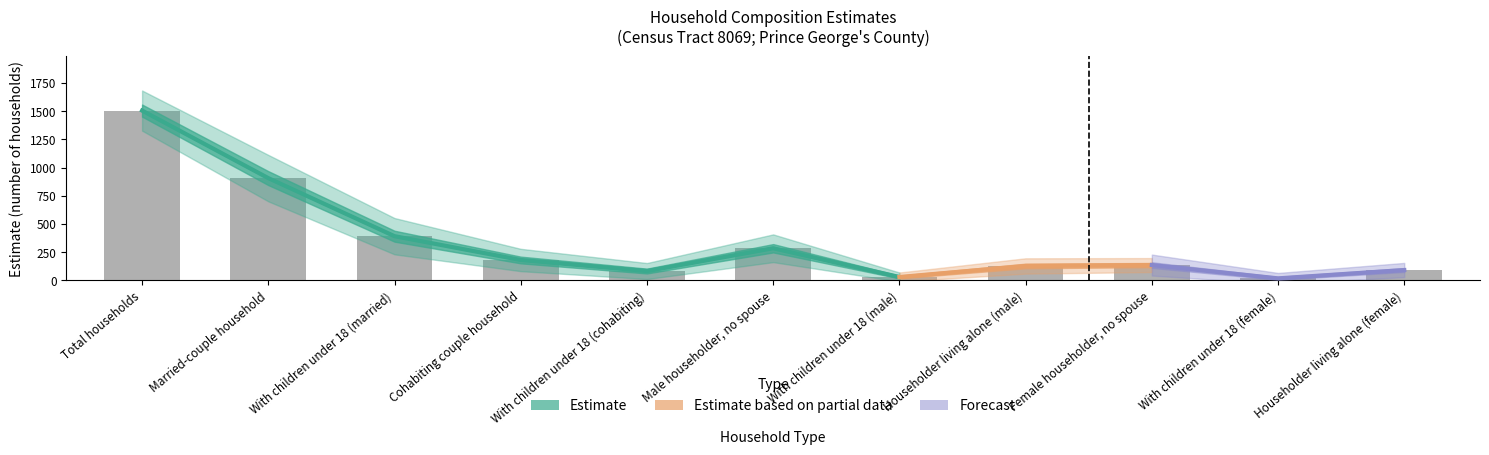

True or false: margin_of_error has a value of 42.0 at 10.

True